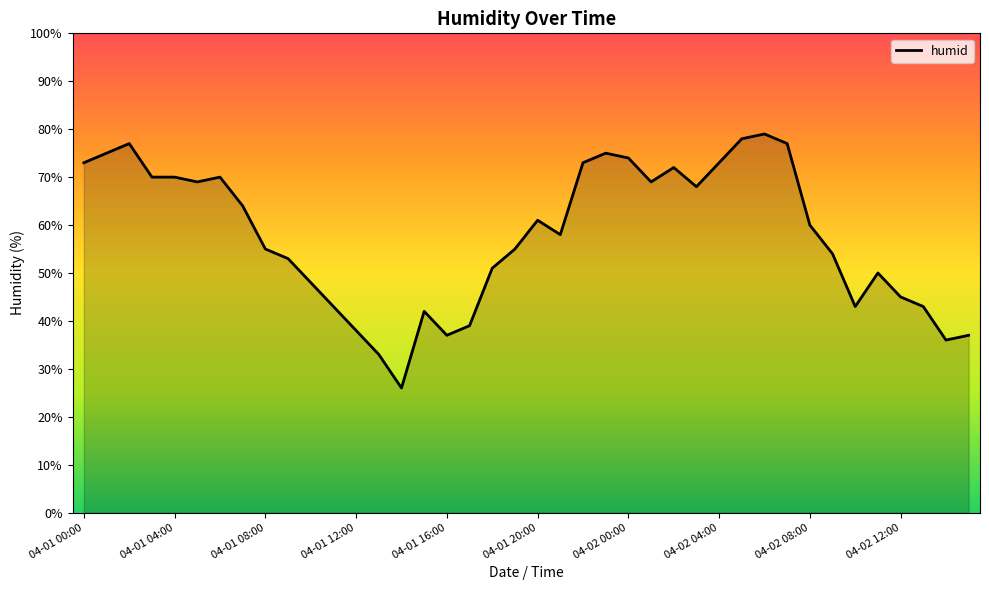

What is the minimum value shown in the chart?

26